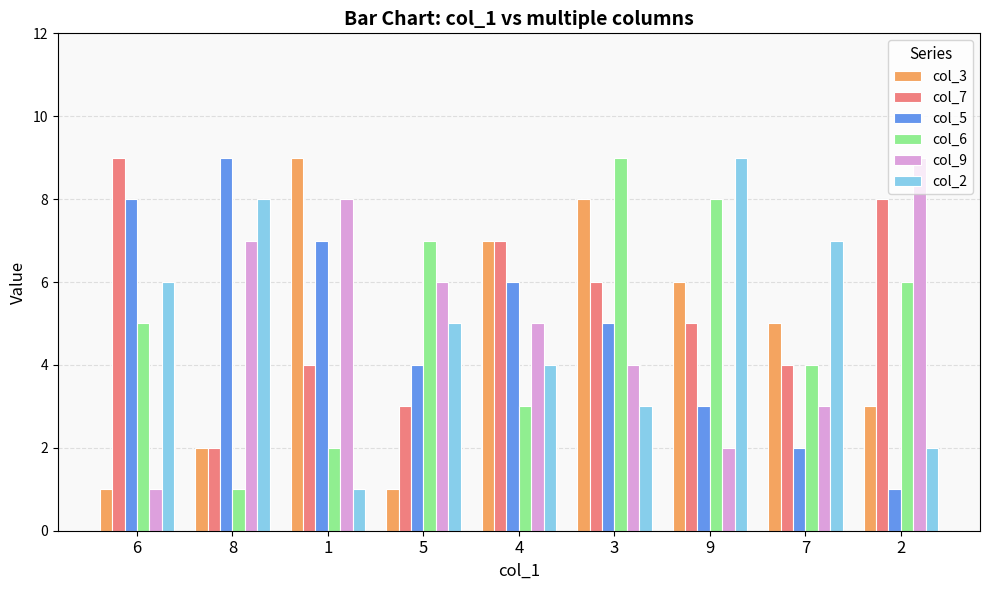

Does the chart contain stacked bars?

No